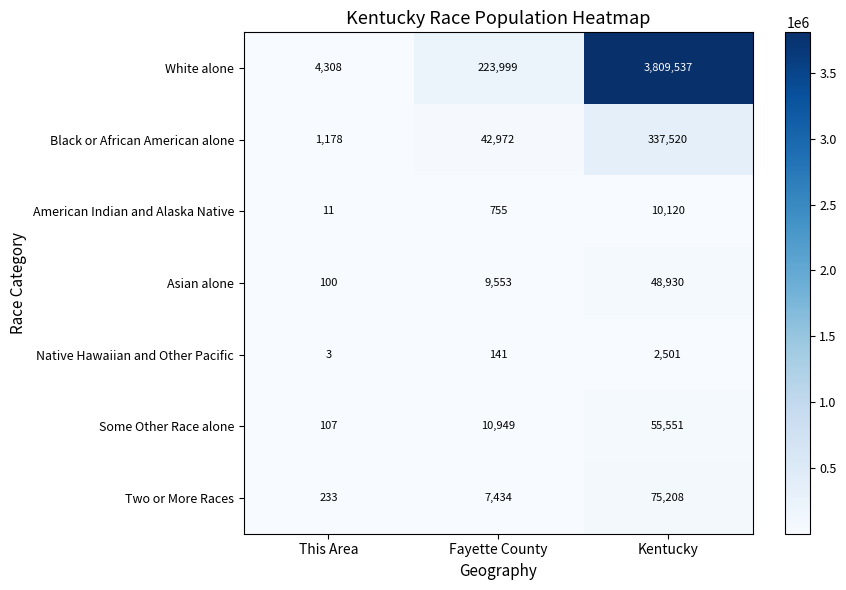

How many series are shown in this chart?

7